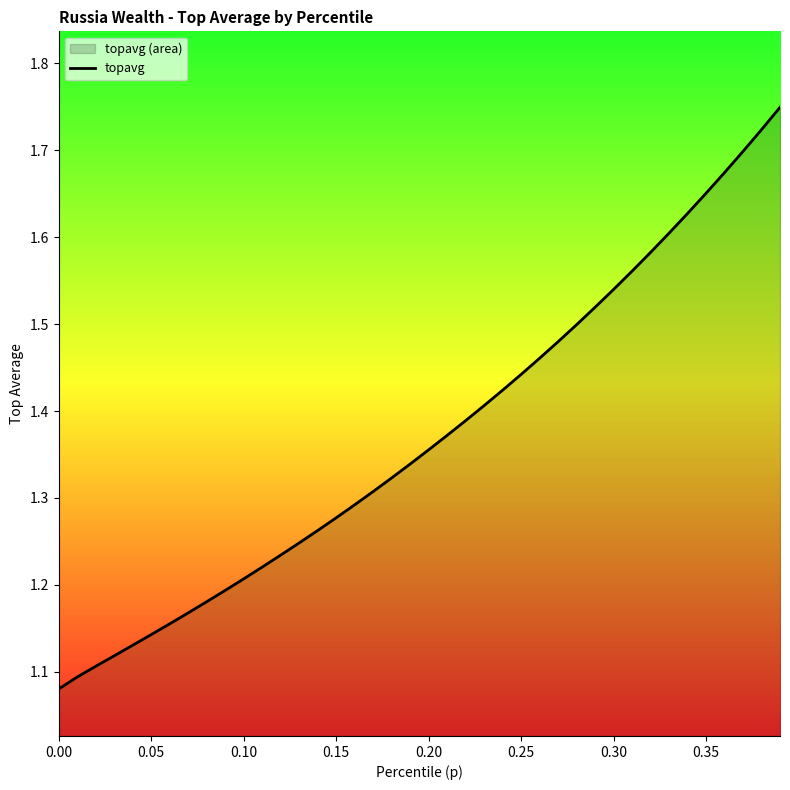

What is the smallest value displayed?

1.1